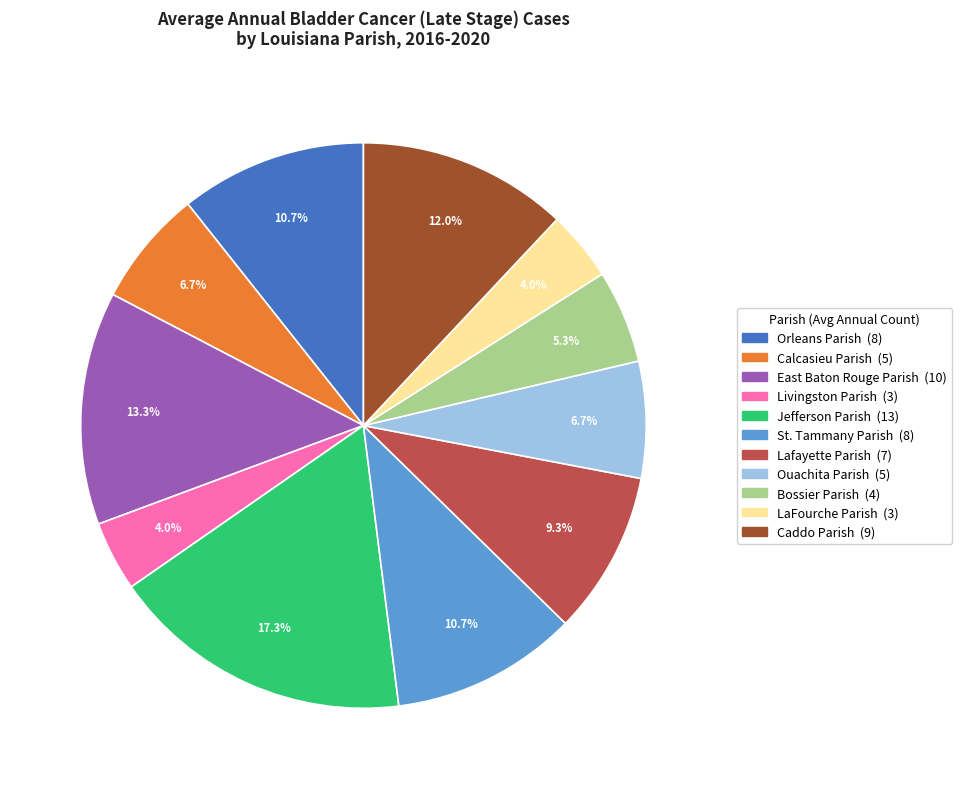

How many slices are in this pie chart?

11